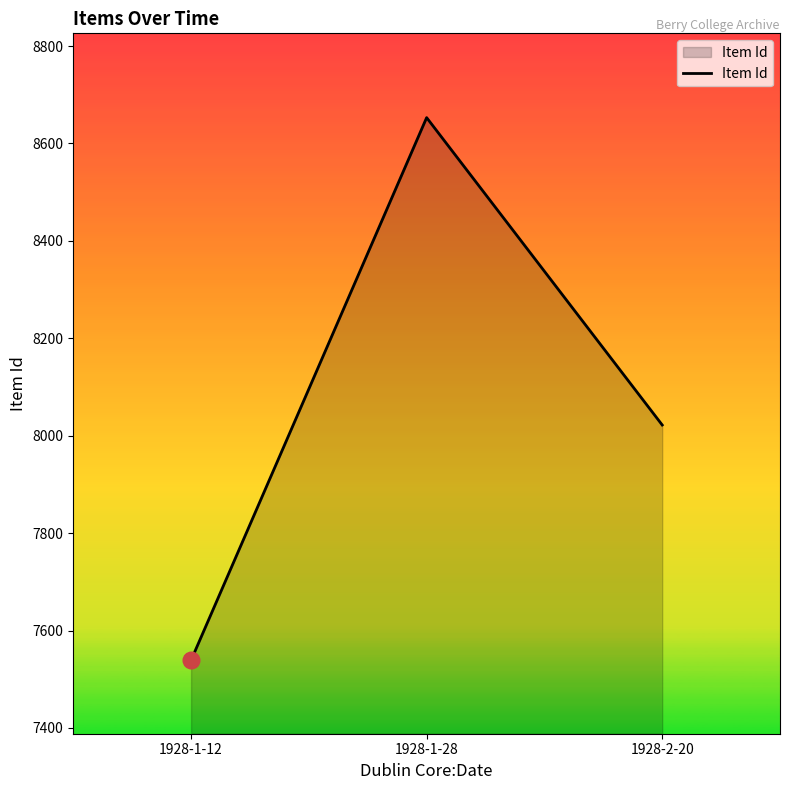

What is the change in value from 1928-1-28 to 1928-2-20?

-631